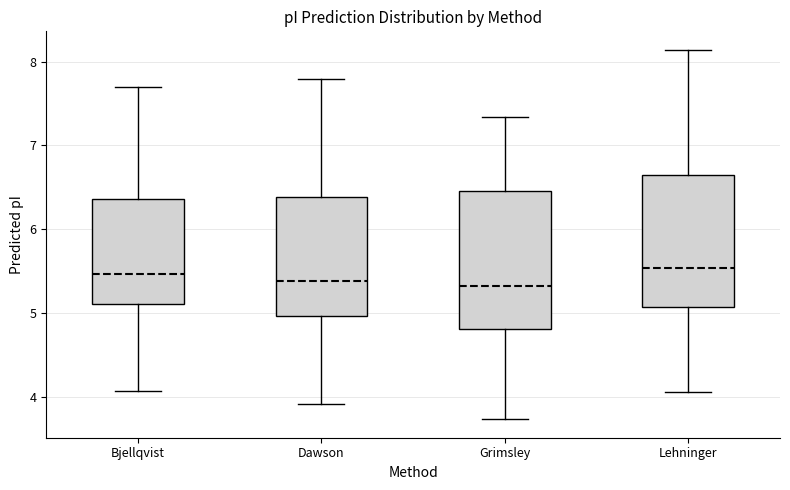

Where is the upper edge of the box for Dawson on the y-axis? The values are not printed on the chart, so give them approximately, as read against the axis.

6.4